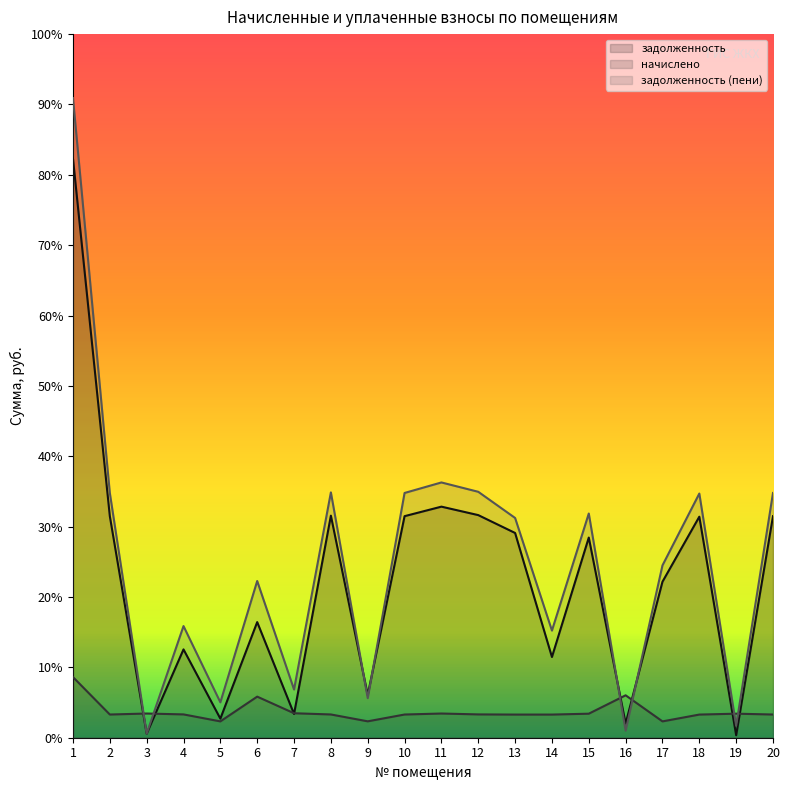

Where is задолженность (пени) nearest to the value 19771?

11